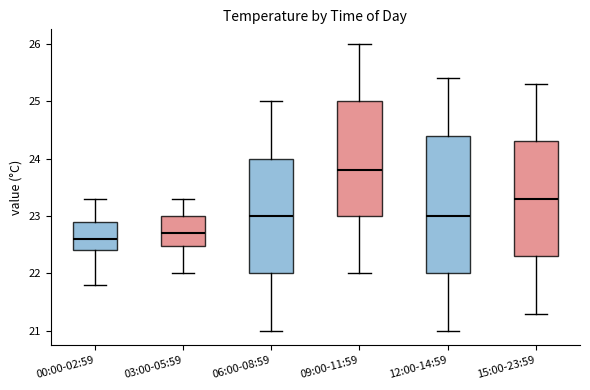

Reading left to right, transcribe this box plot: for each box, give where its median line is, the range the box spans, and where its two whiskers end, as read against the y-axis. The values are not printed on the chart, so give them approximately, as read against the axis.

00:00-02:59: median 22.6, box 22.4 to 22.9, whiskers 21.8 to 23.3
03:00-05:59: median 22.7, box 22.5 to 23.0, whiskers 22.0 to 23.3
06:00-08:59: median 23.0, box 22.0 to 24.0, whiskers 21.0 to 25.0
09:00-11:59: median 23.8, box 23.0 to 25.0, whiskers 22.0 to 26.0
12:00-14:59: median 23.0, box 22.0 to 24.4, whiskers 21.0 to 25.4
15:00-23:59: median 23.3, box 22.3 to 24.3, whiskers 21.3 to 25.3